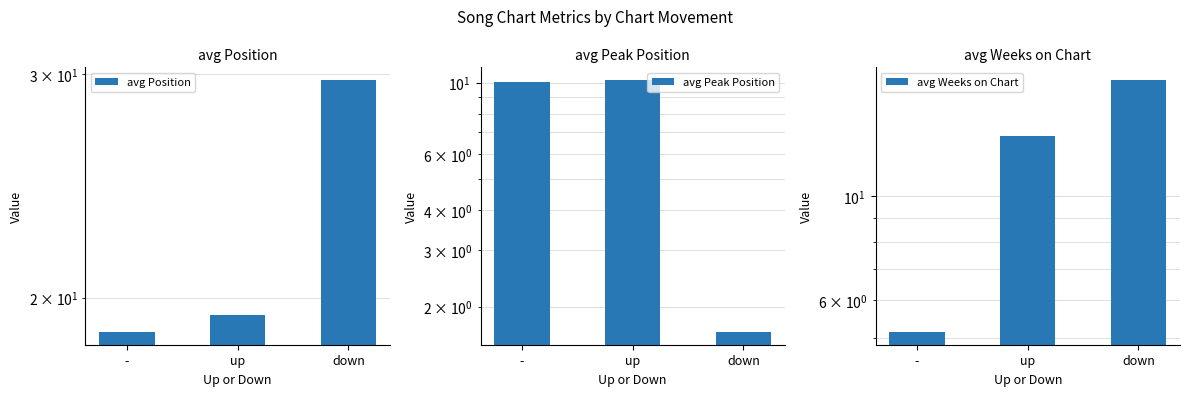

What are all the series names shown in the legend?

avg Position, avg Peak Position, avg Weeks on Chart